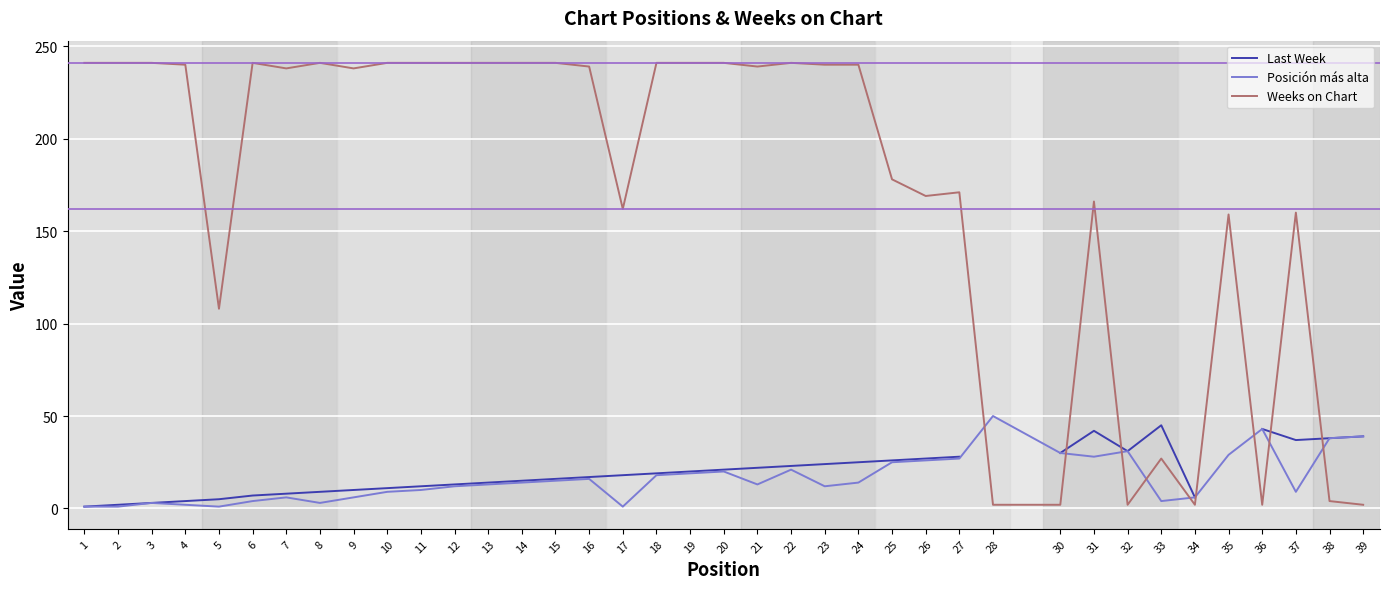

What is the spread (max minus min) of values at 36?

41.0